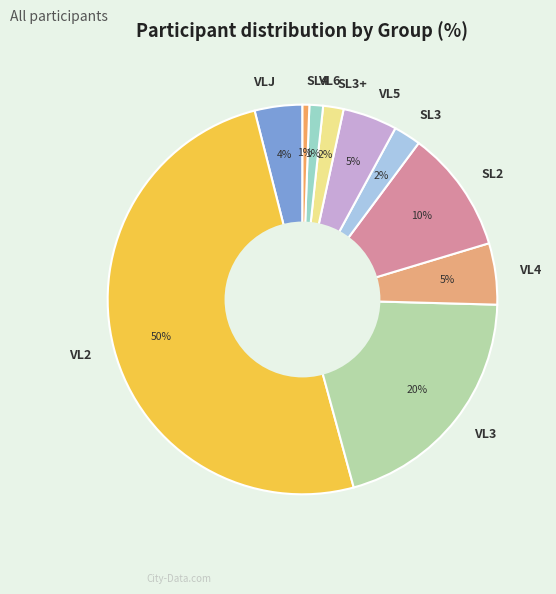

To the nearest percent, what percentage of the pie is VL4?

5%